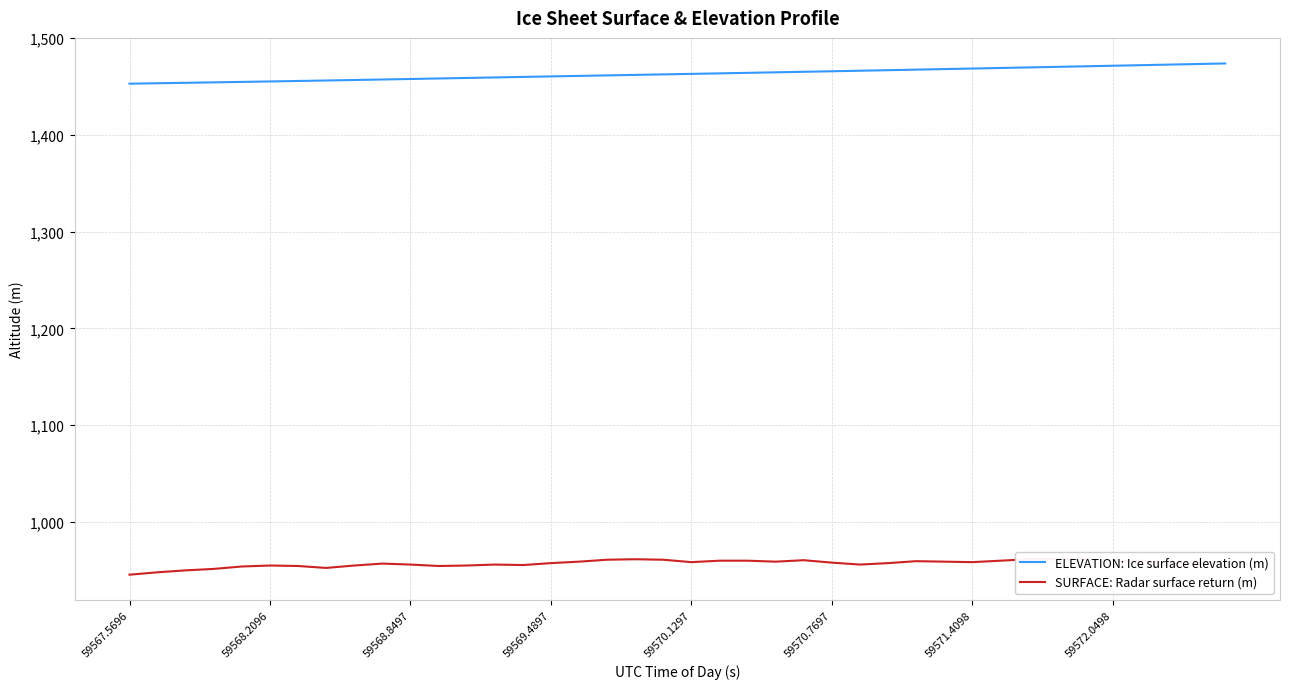

At how many categories does at least one series exceed 1065?

40